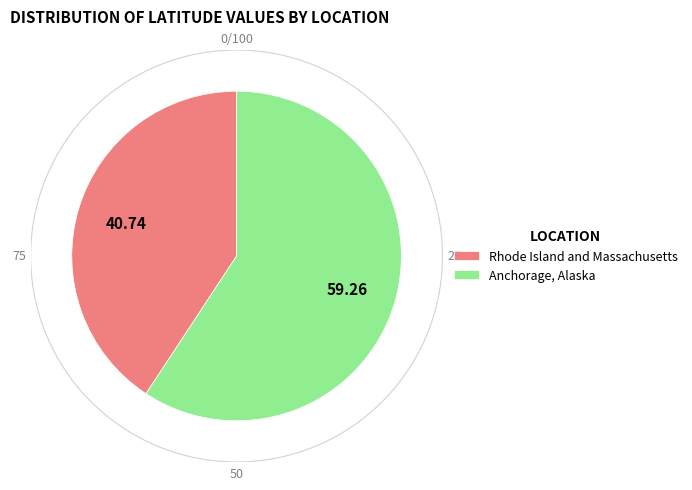

What is the majority slice?

Anchorage, Alaska